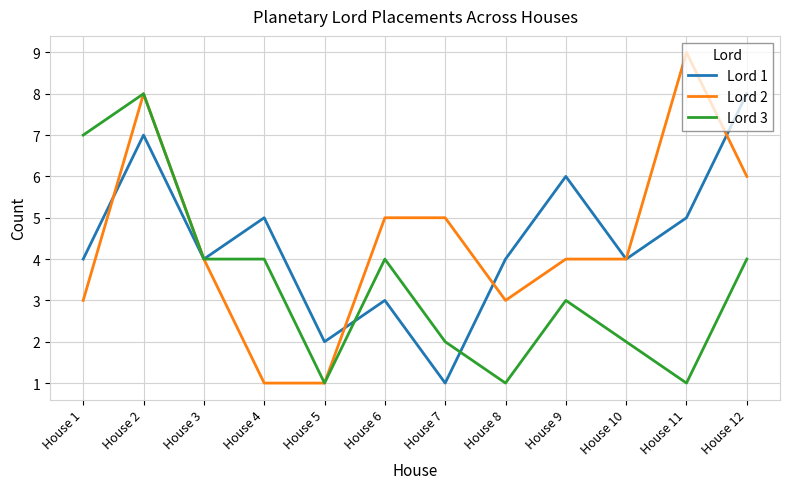

How many series are shown in this chart?

3